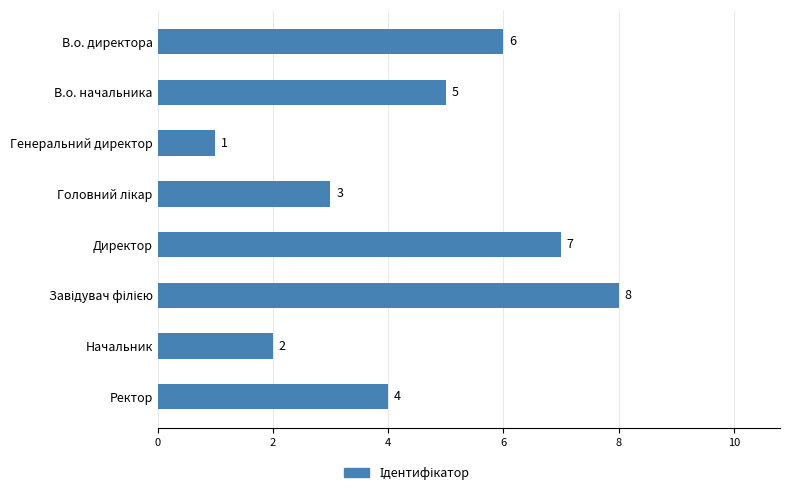

How many values are between 3 and 7?

5